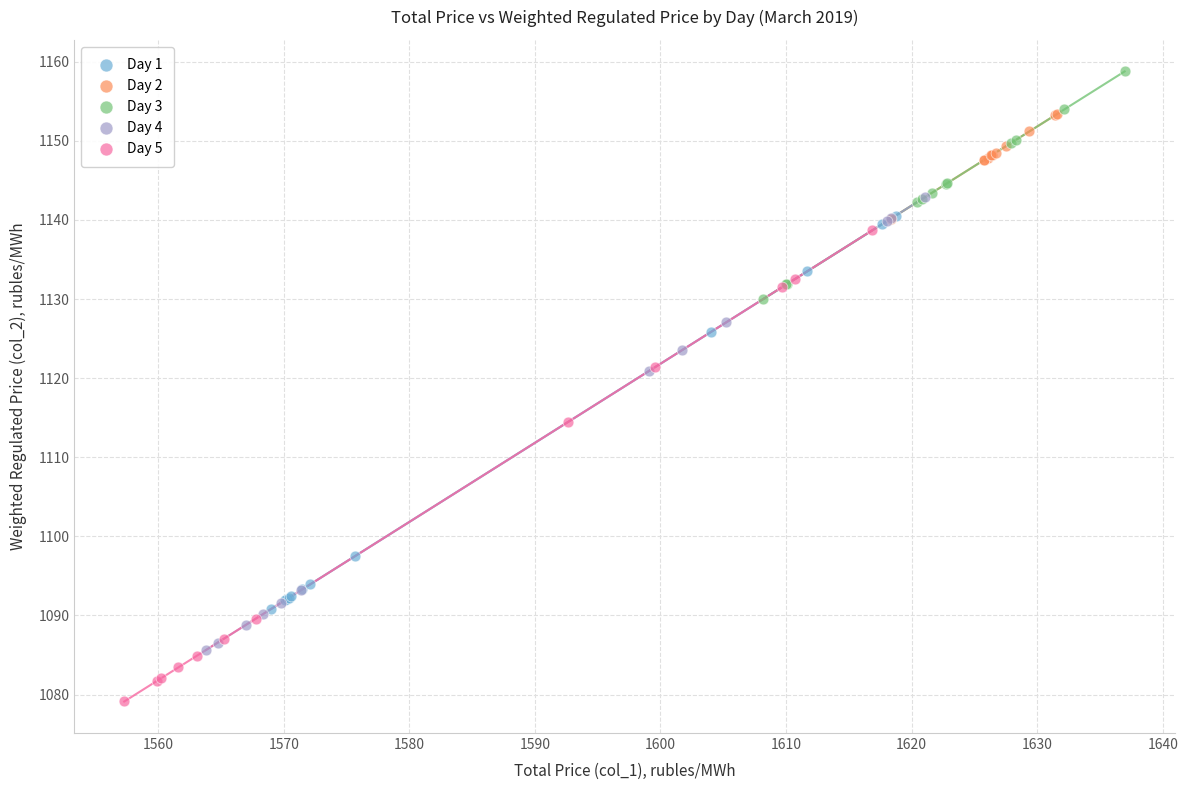

Which series reaches the maximum Y coordinate?

Day 3